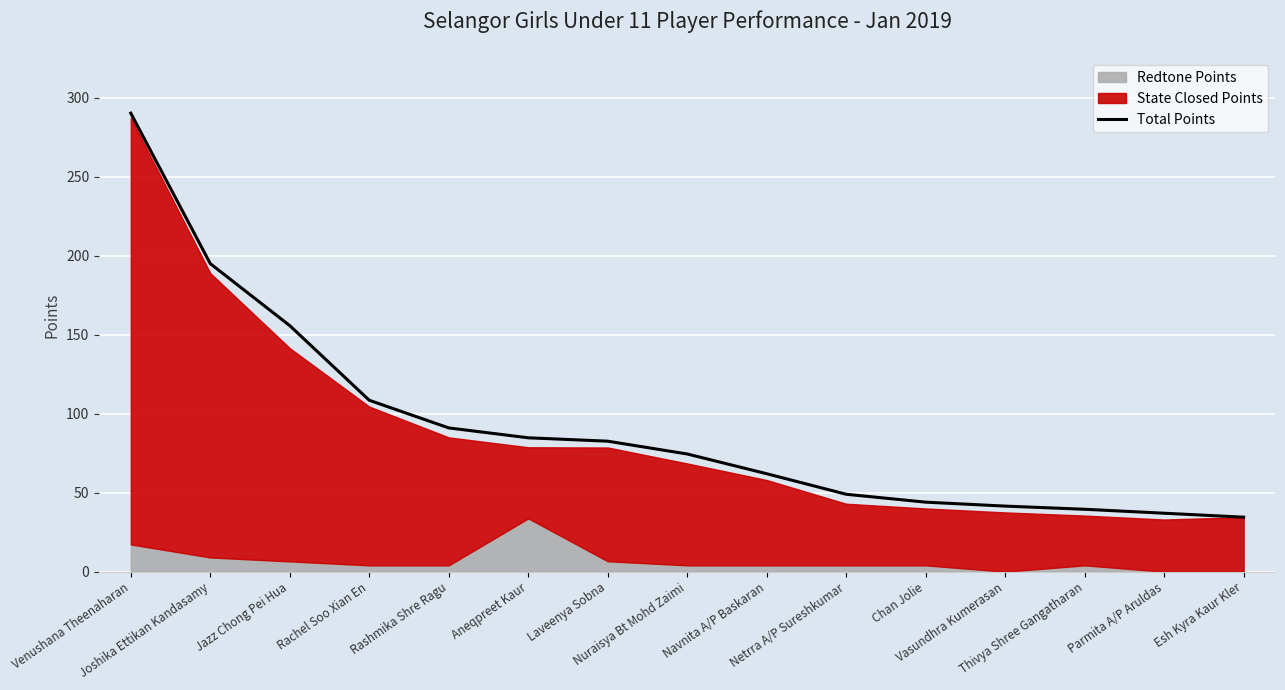

Reading right to left, what are all the values shown in this chart?

Esh Kyra Kaur Kler=34.5	Parmita A/P Aruldas=37.0	Thivya Shree Gangatharan=39.5	Vasundhra Kumerasan=41.5	Chan Jolie=44.0	Netrra A/P Sureshkumar=49.0	Navnita A/P Baskaran=62.0	Nuraisya Bt Mohd Zaimi=74.5	Laveenya Sobna=82.6	Aneqpreet Kaur=84.8	Rashmika Shre Ragu=91.0	Rachel Soo Xian En=108.5	Jazz Chong Pei Hua=155.8	Joshika Ettikan Kandasamy=195.0	Venushana Theenaharan=290.2